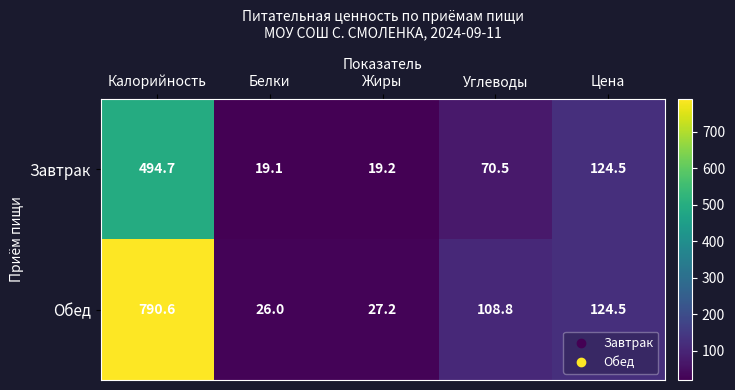

What is the difference between the maximum and second lowest values in the Обед series?

763.4